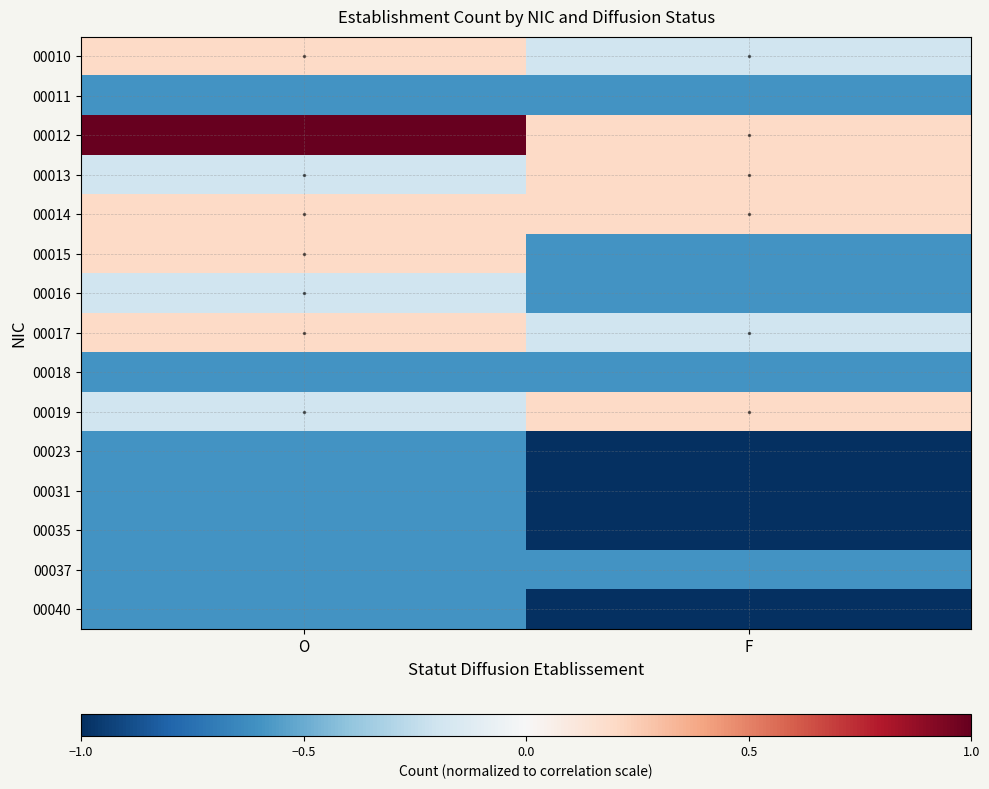

What is the spread (max minus min) of values at O?

1.6